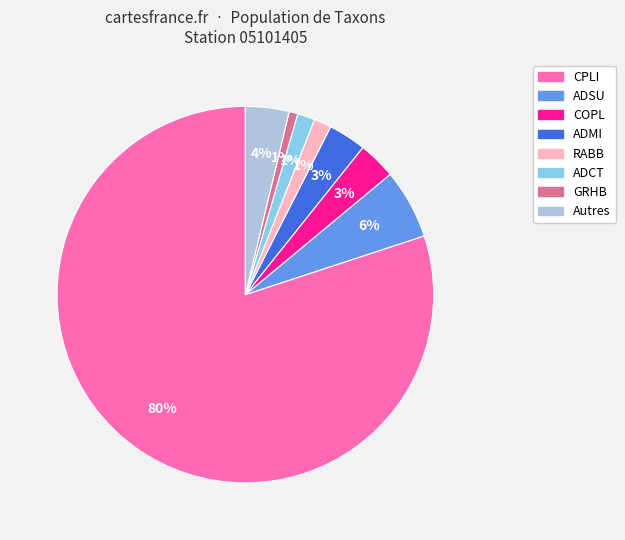

Is there any slice that represents more than half of the pie?

Yes